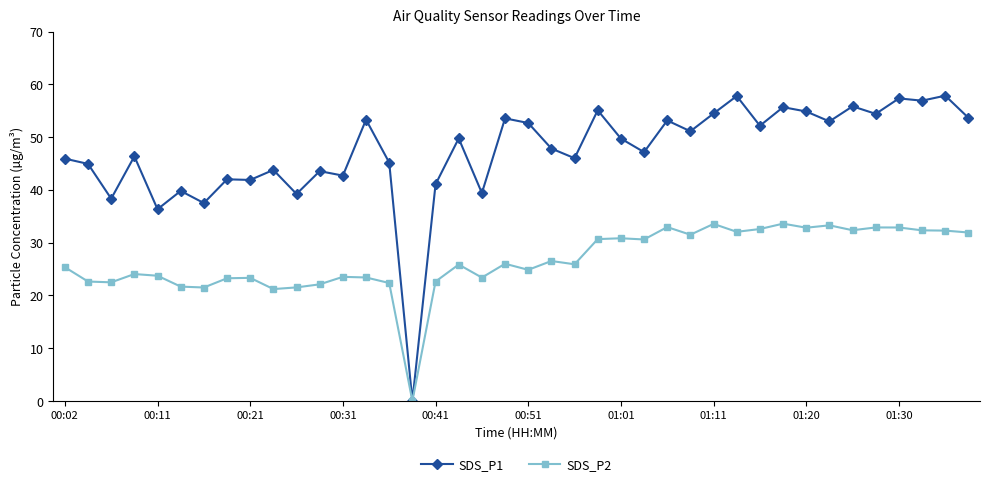

Is this an area chart (filled region under the line)?

No